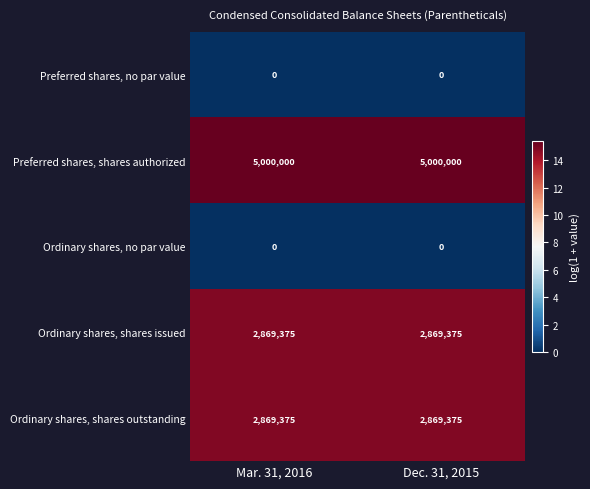

How many data points does each series have?

2